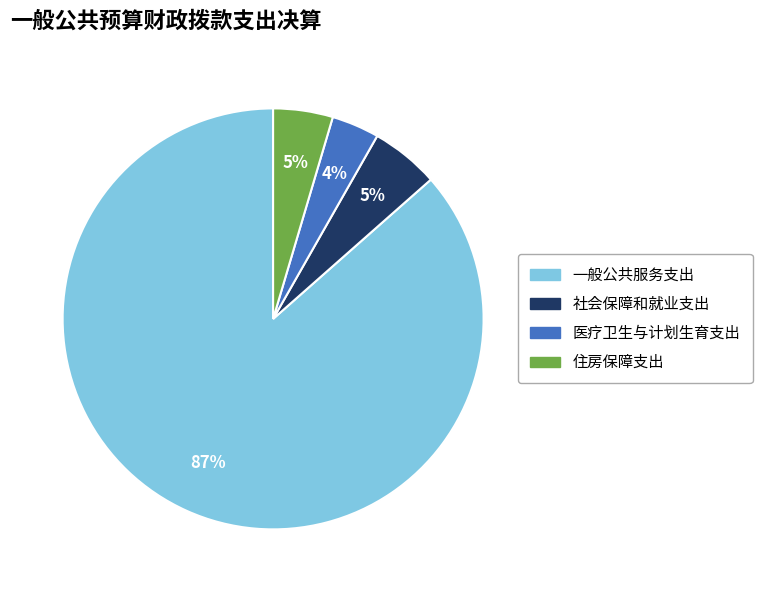

How many segments does this pie chart have?

4